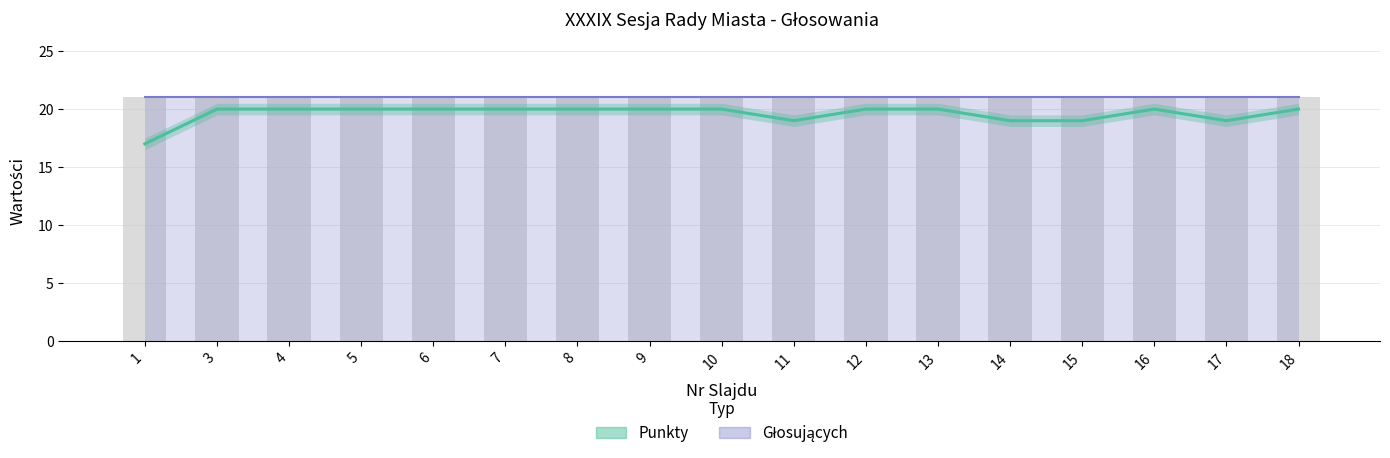

What is the minimum value shown in the chart?

17